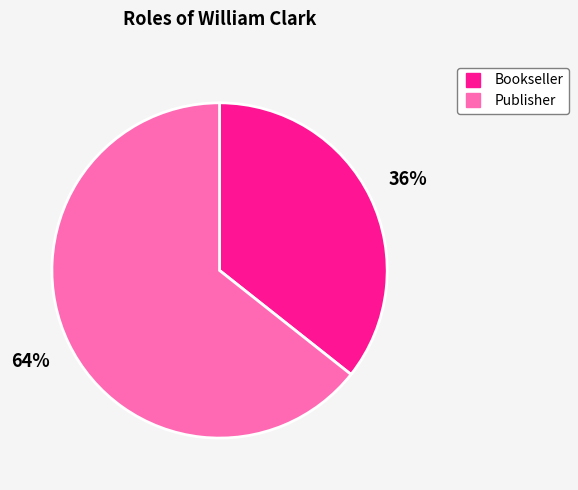

Combined, do Publisher and Bookseller account for over 50%?

Yes